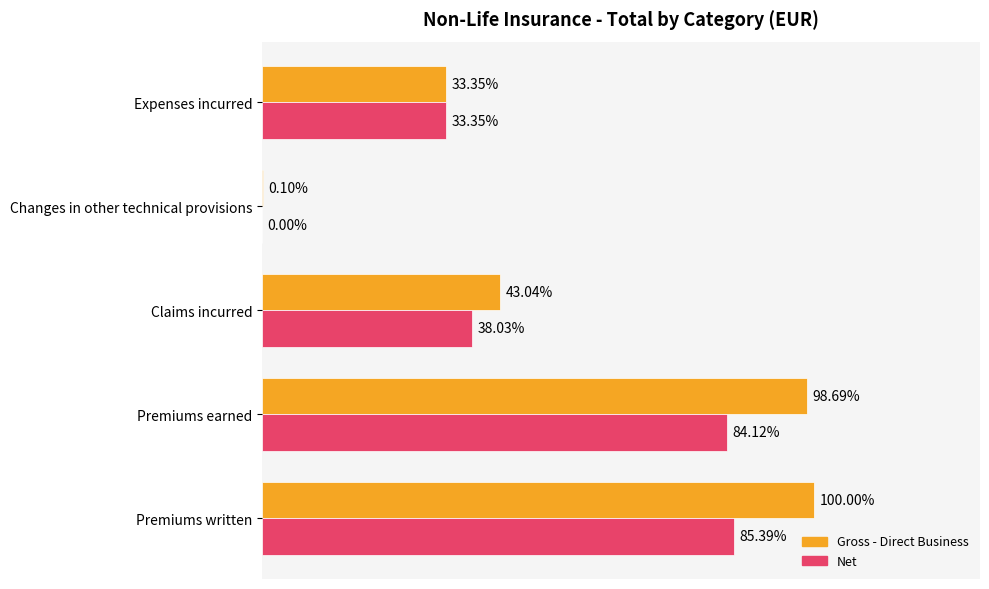

Where is Gross - Direct Business nearest to the value 50?

Claims incurred